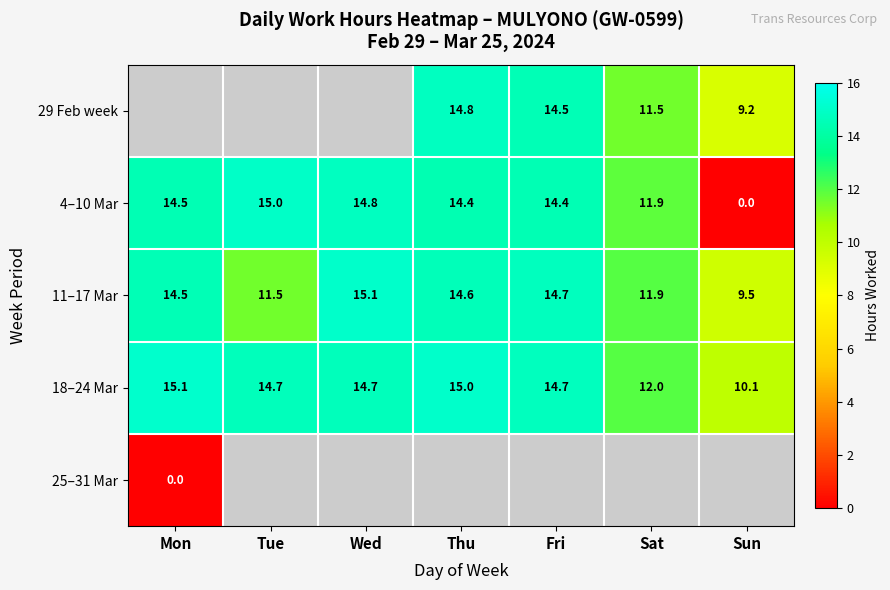

What is the minimum value for 18–24 Mar?

10.1